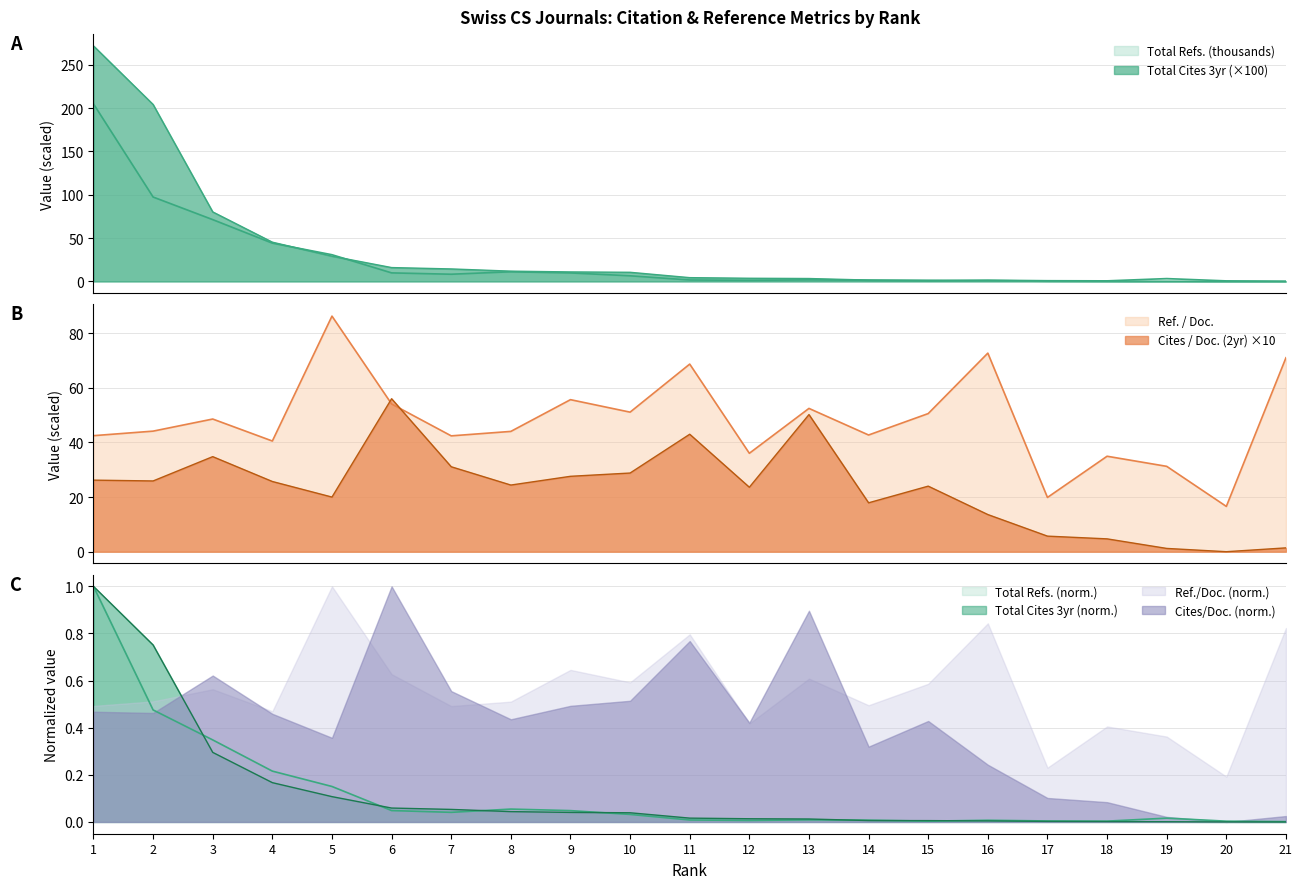

Rank the categories by Total Refs. value from lowest to highest.

21, 20, 18, 15, 17, 12, 16, 14, 11, 13, 19, 10, 7, 9, 6, 8, 5, 4, 3, 2, 1